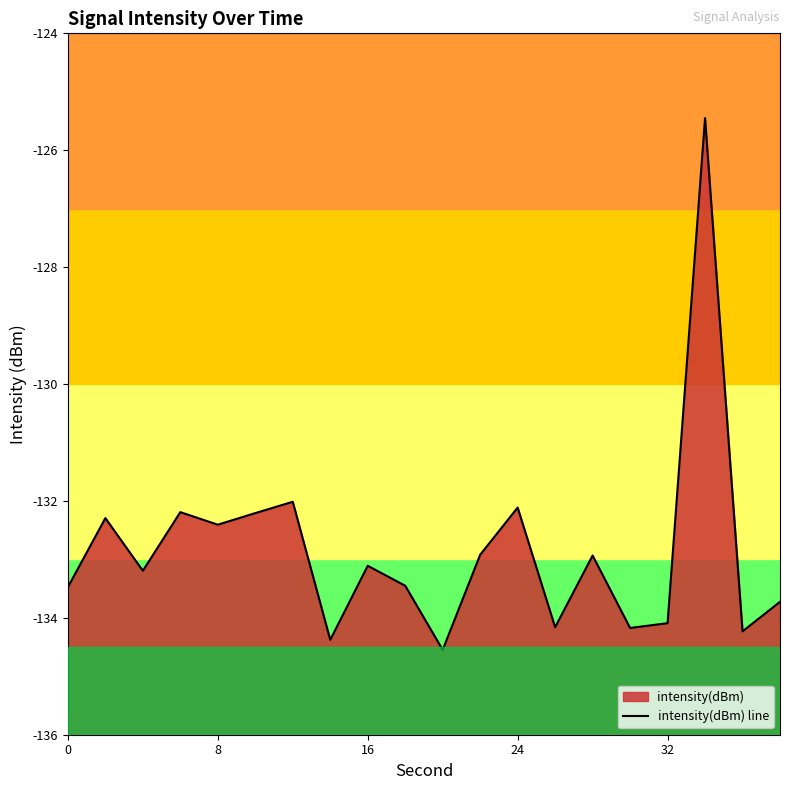

How many data points are above -133?

9